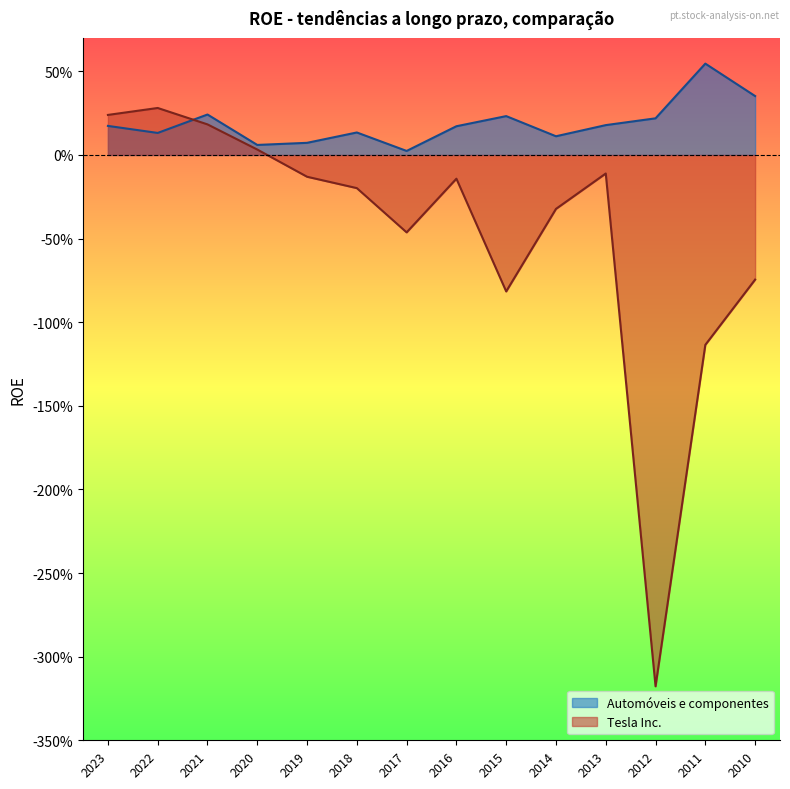

What is the highest value of the Automóveis e componentes series?

0.5